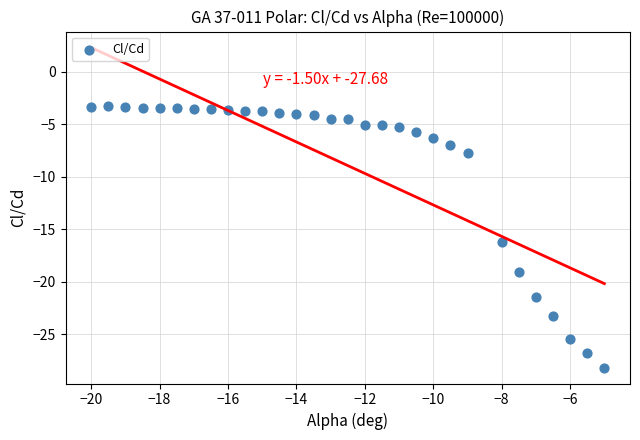

What Y value in the scatter plot is closest to -15?

-16.2